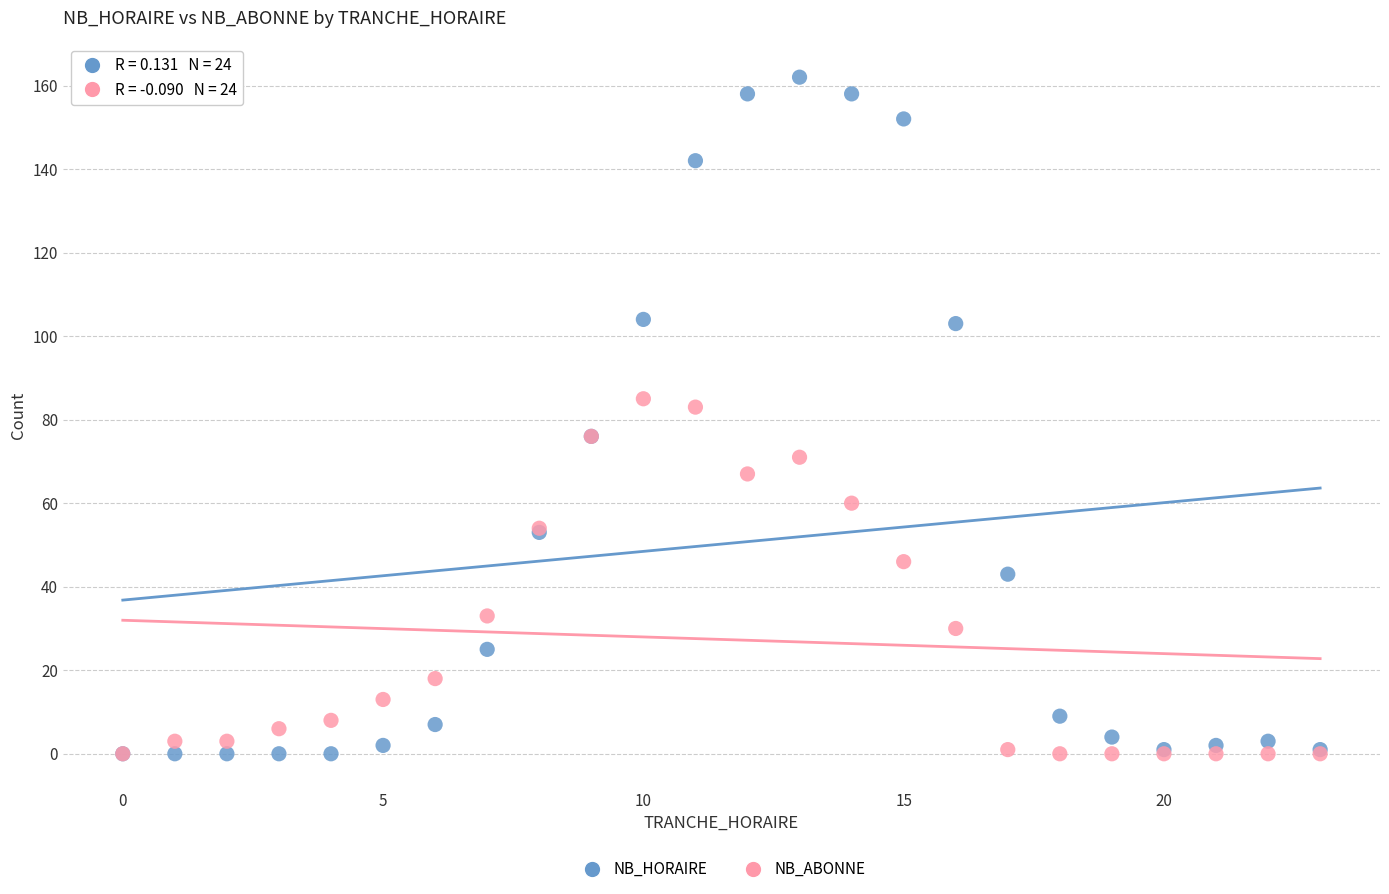

In the NB_HORAIRE series, what Y value is closest to 81?

76